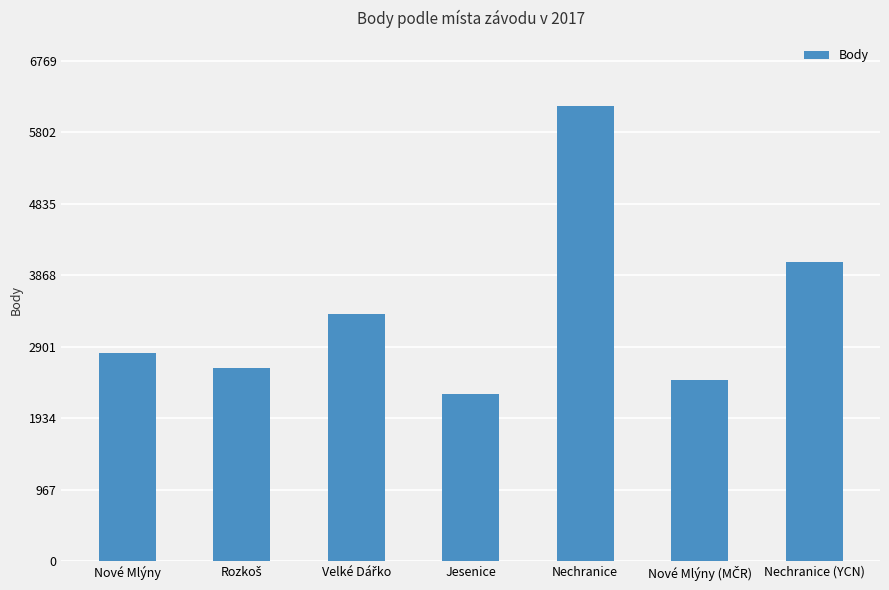

Count the number of categories in the chart.

7